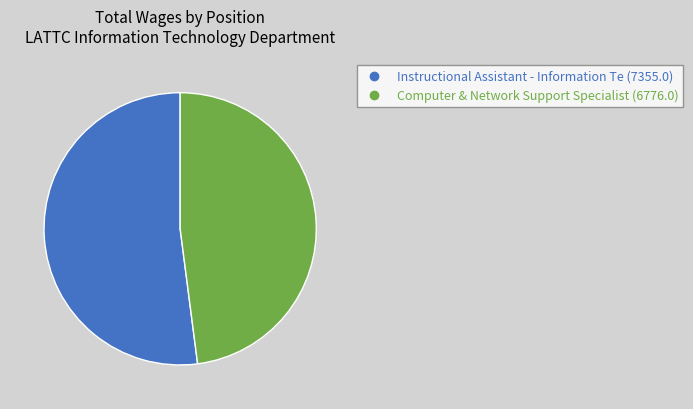

Rank the categories by value from lowest to highest.

Computer & Network Support Specialist, Instructional Assistant - Information Te